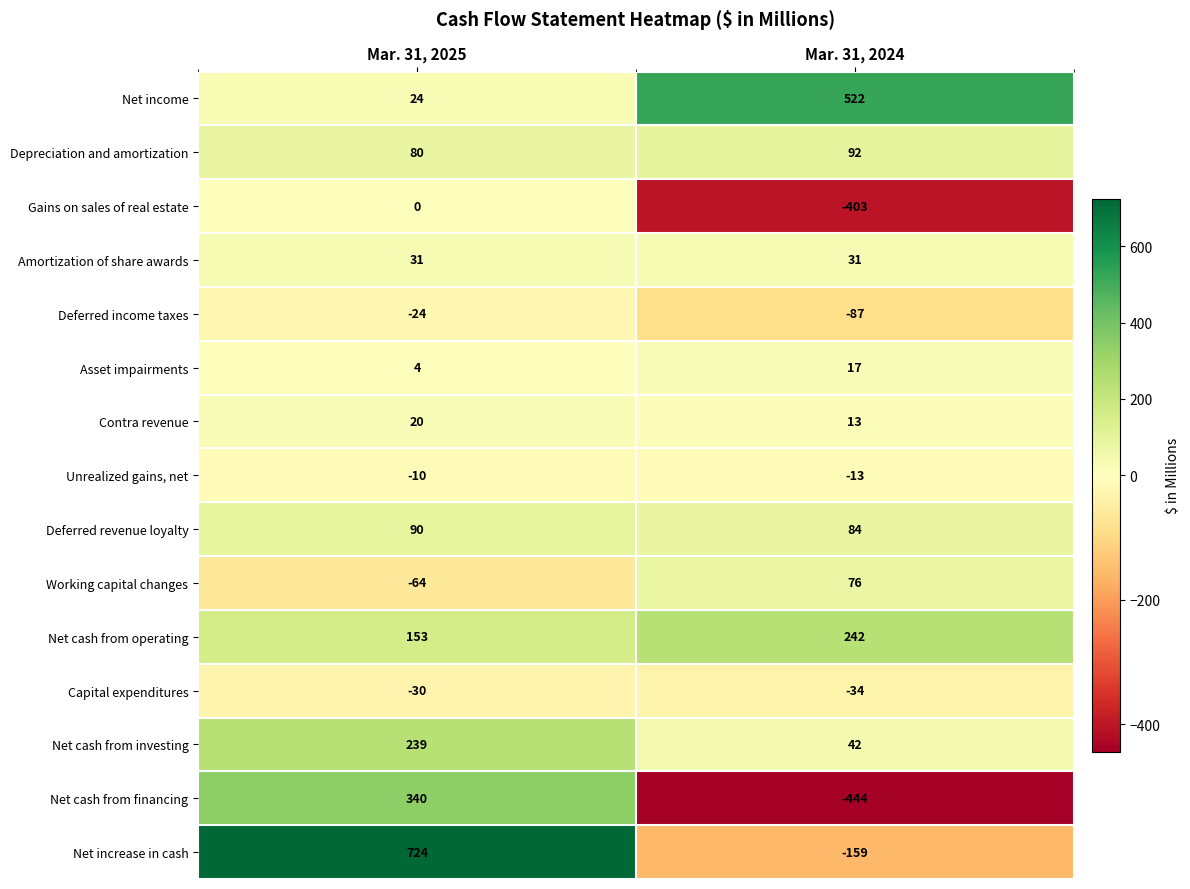

Rank the categories by Depreciation and amortization value from lowest to highest.

Mar. 31, 2025, Mar. 31, 2024